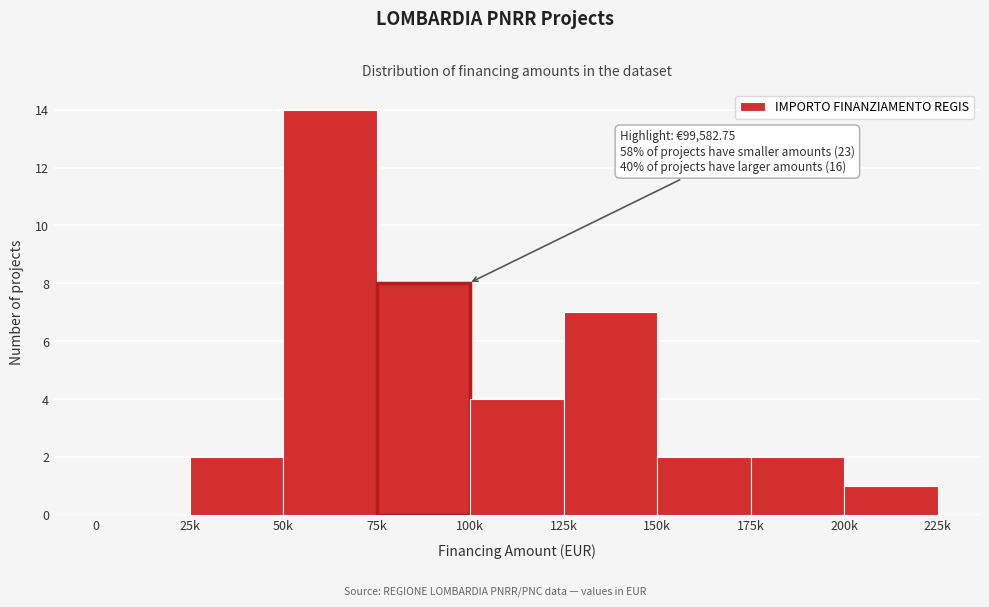

Reading left to right, list all the values displayed in this chart.

0=0	25k=2	50k=14	75k=8	100k=4	125k=7	150k=2	175k=2	200k=1